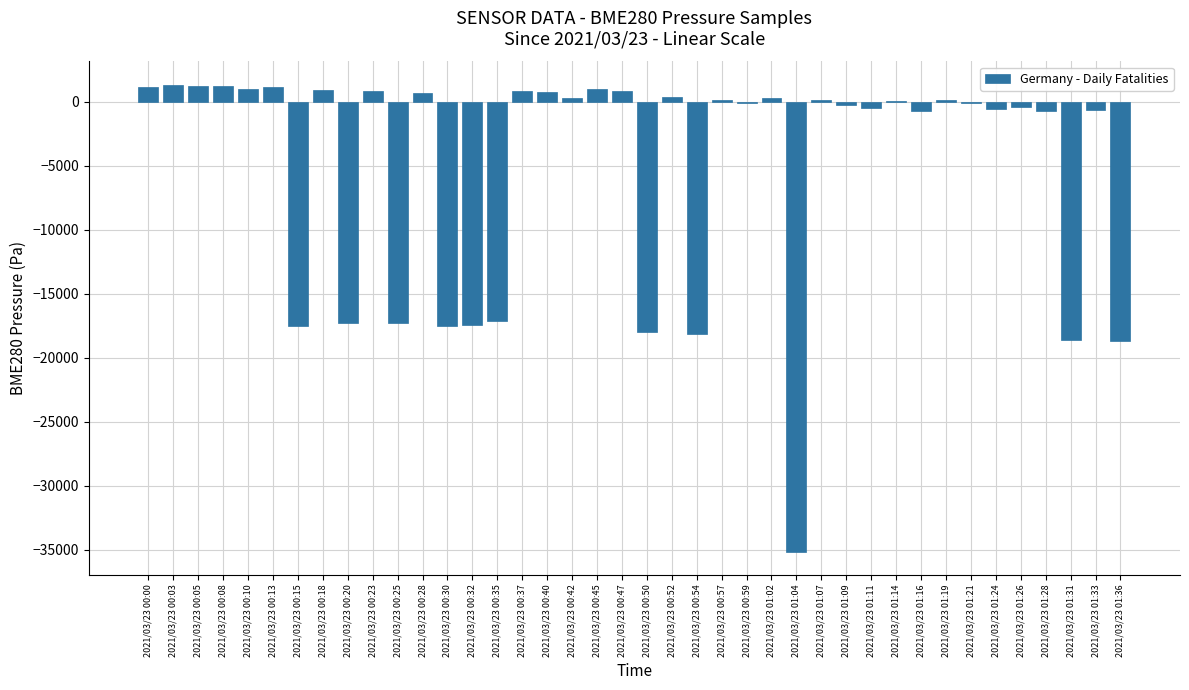

What is the change in value from 2021/03/23 00:18 to 2021/03/23 01:11?

-1424